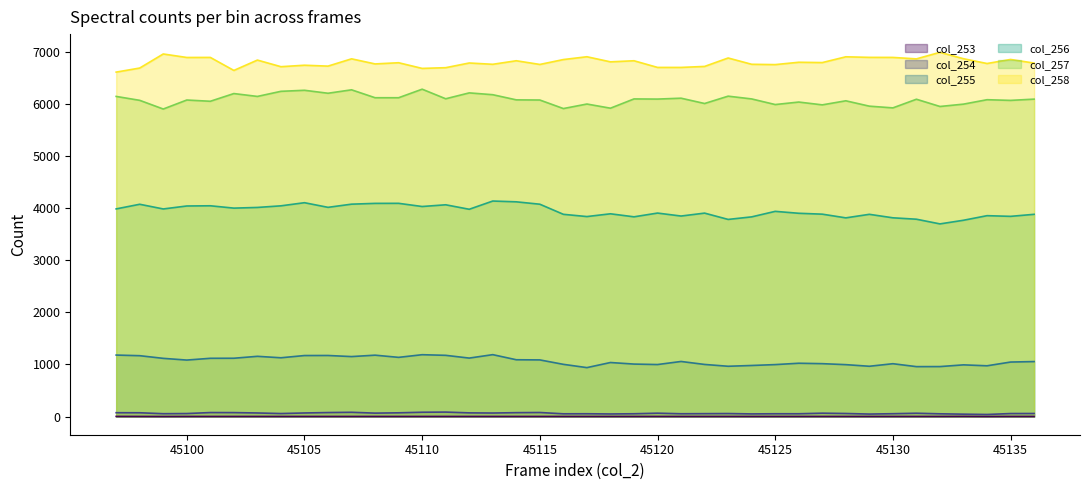

Where is col_254 nearest to the value 62?

45131